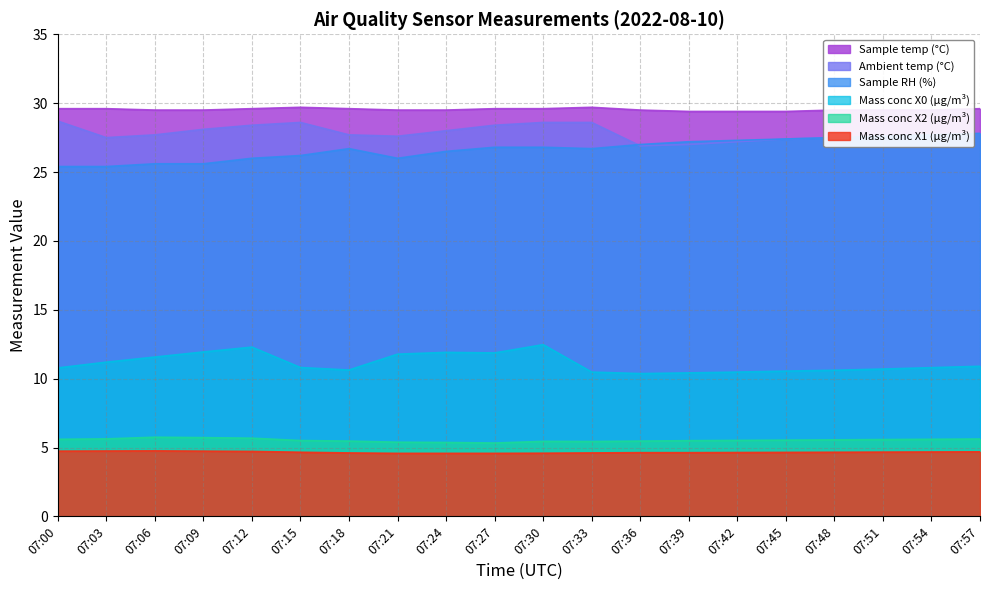

At how many categories does at least one series exceed 17?

20